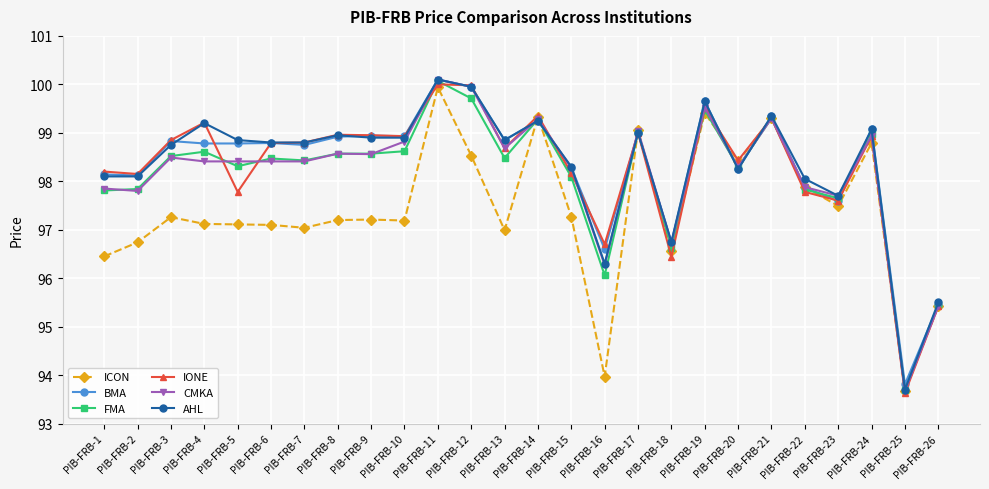

True or false: CMKA and ICON intersect in this chart.

True